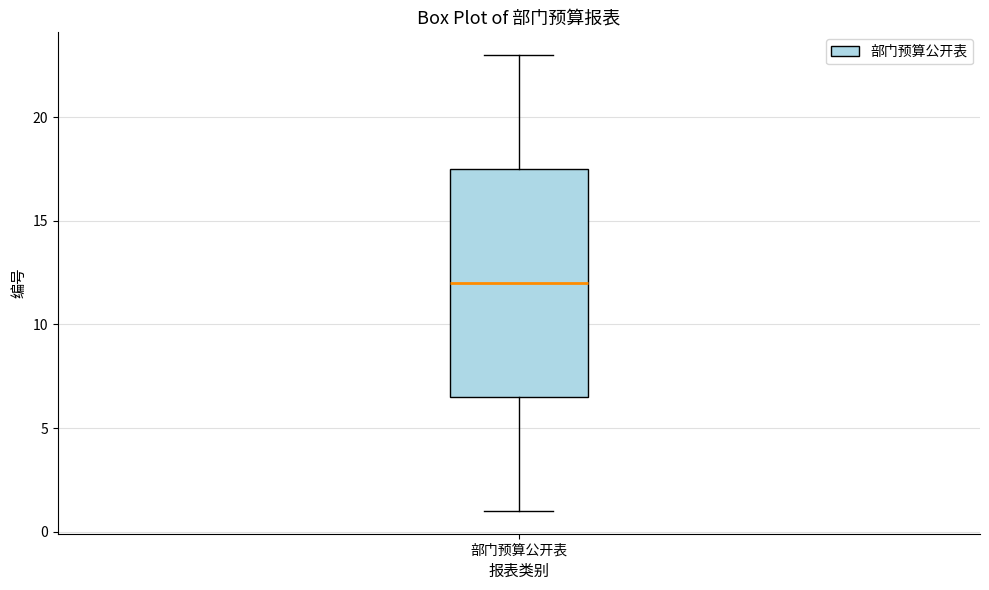

Read this box plot against the y-axis: the position of the median line, the range covered by the box, and the ends of both whiskers. The values are not printed on the chart, so give them approximately, as read against the axis.

median 12.0, box 6.5 to 17.5, whiskers 1.0 to 23.0